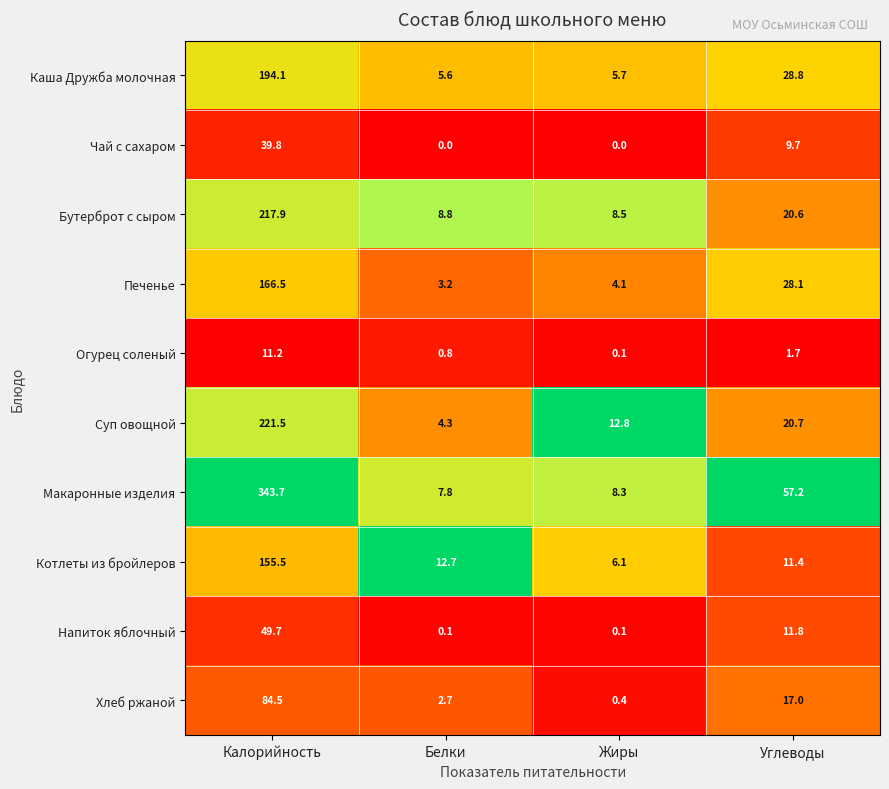

Which has a higher value, Калорийность or Жиры?

Калорийность